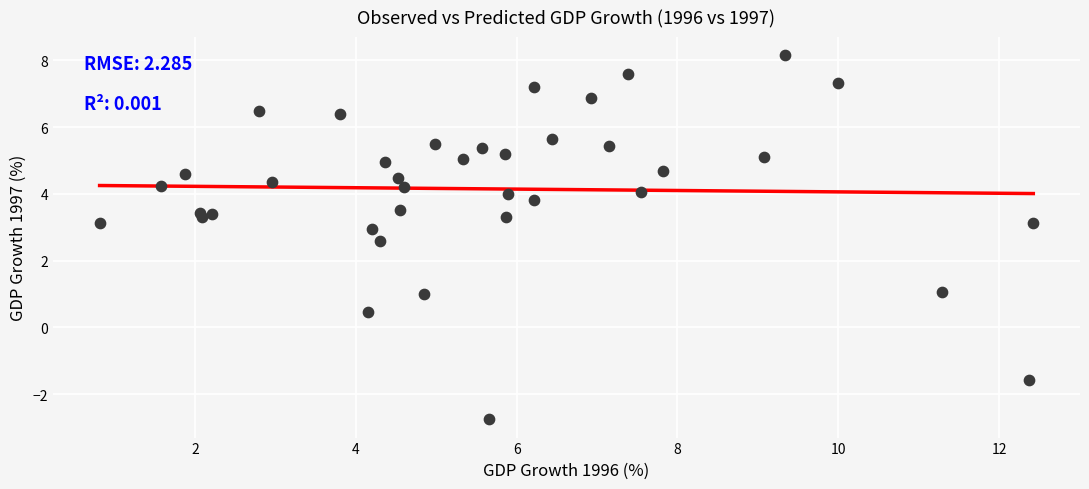

What Y value in the scatter plot is closest to 2?

2.6